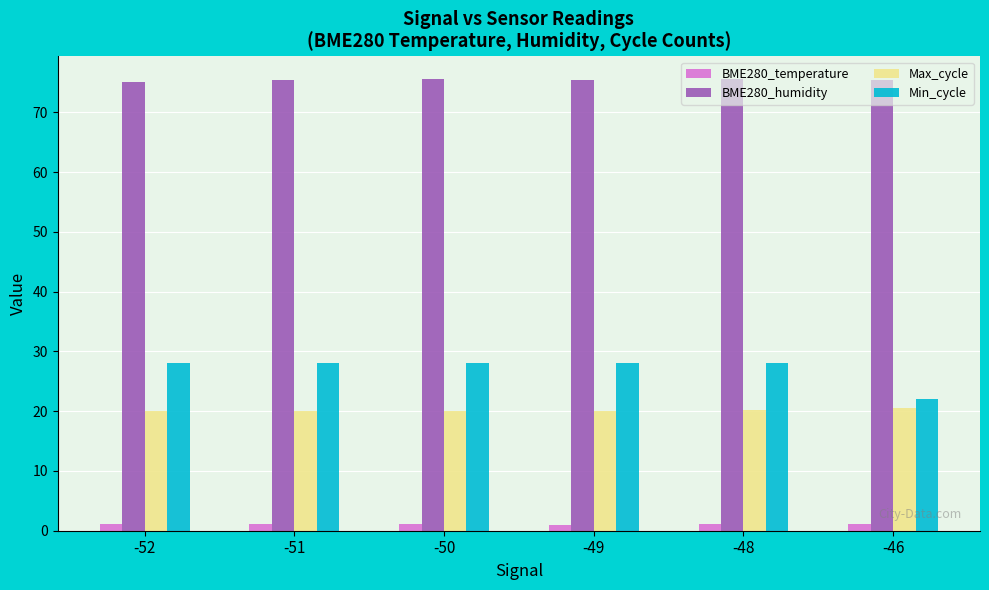

Is it true that Max_cycle equals 6.4 at -48?

False